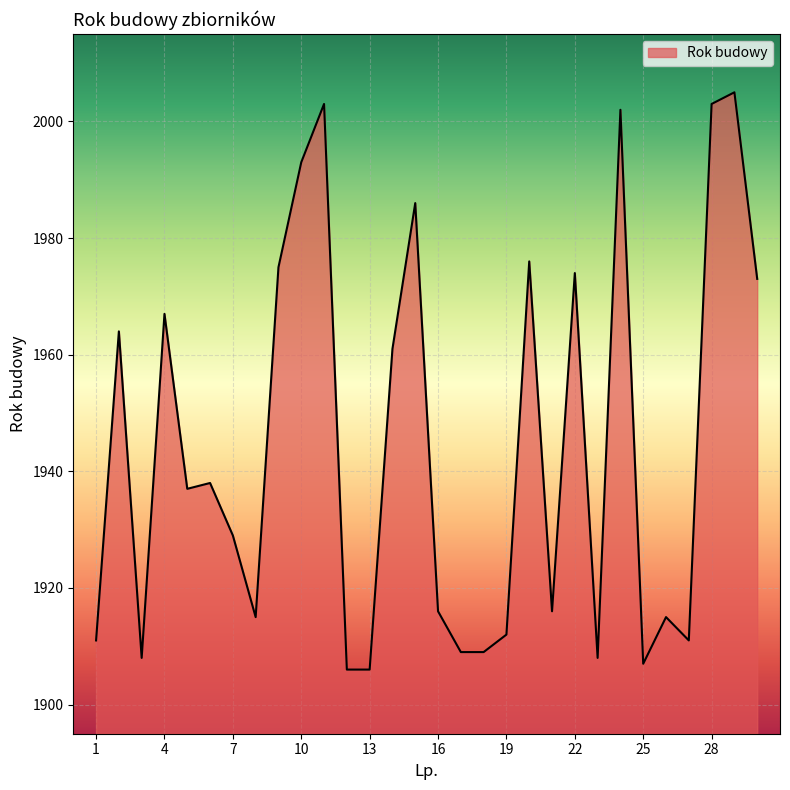

What is the minimum value shown in the chart?

1906